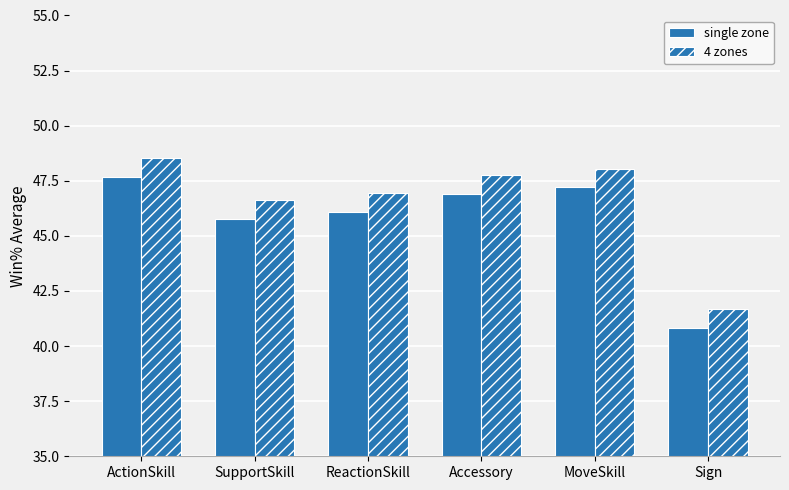

What is the spread (max minus min) of values at ActionSkill?

0.9